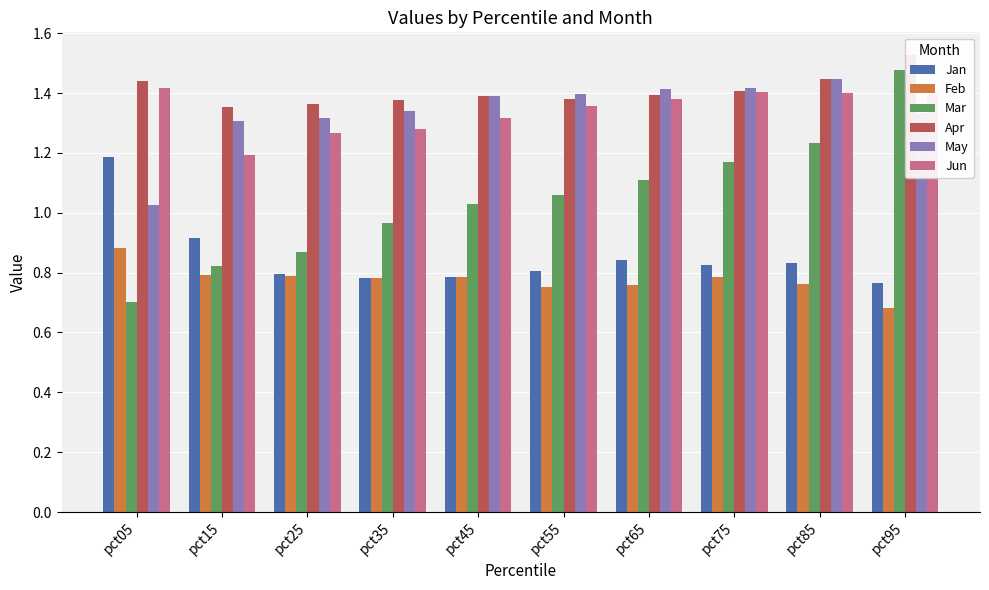

How many values in the Mar series exceed 1?

6